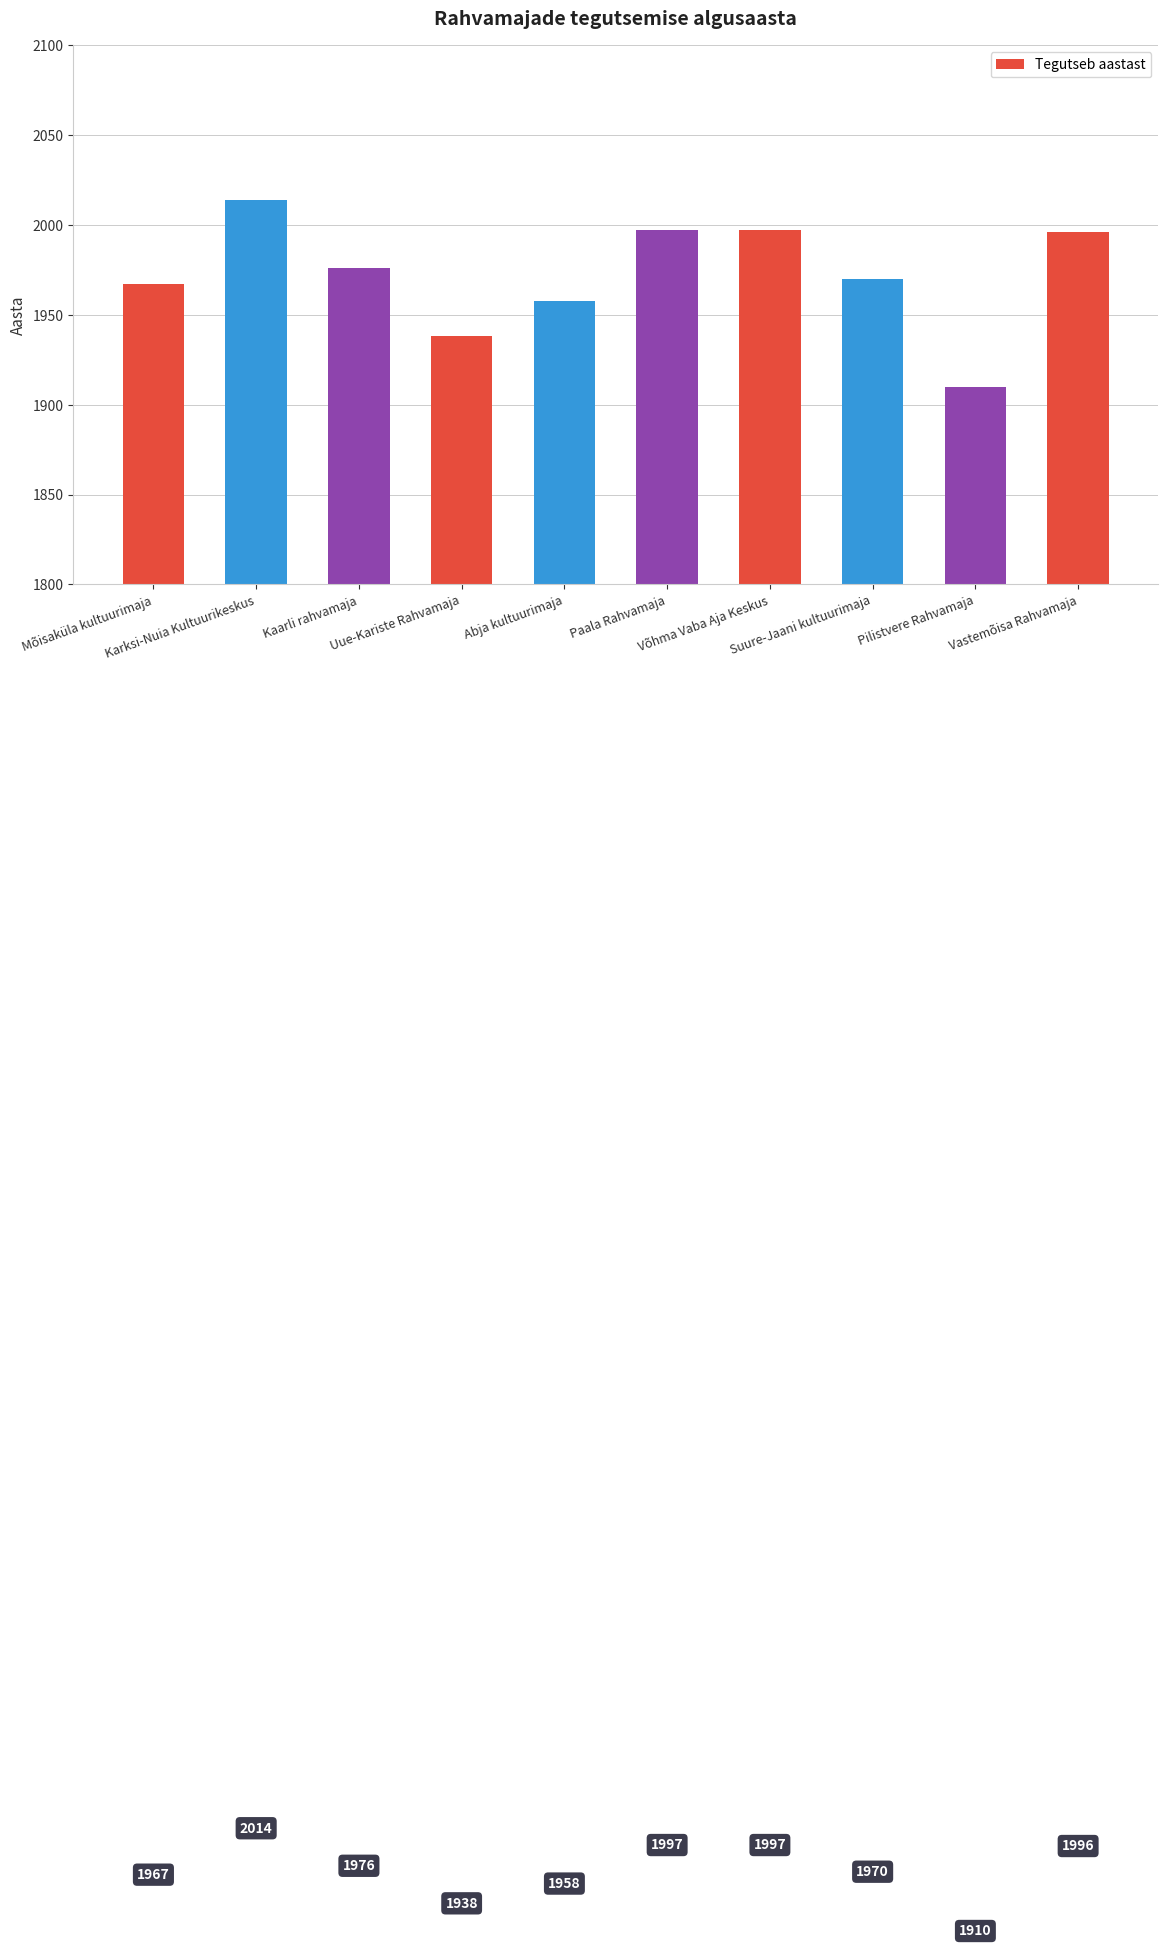

Reading left to right, transcribe all the data shown in this chart.

1967	2014	1976	1938	1958	1997	1997	1970	1910	1996